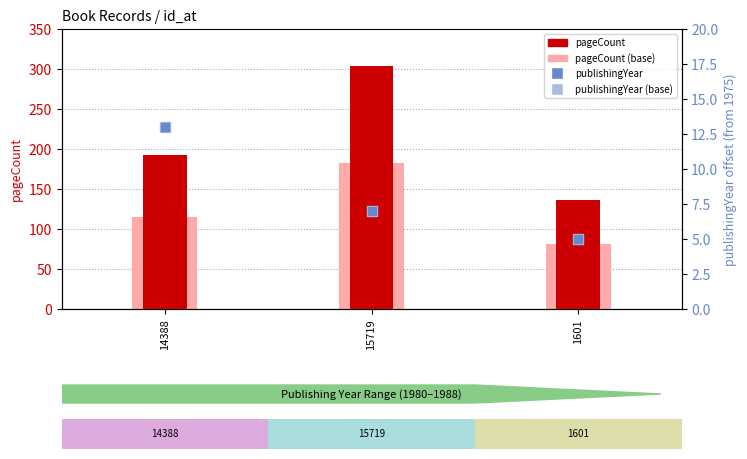

Which series has the largest Y range (max minus min)?

pageCount